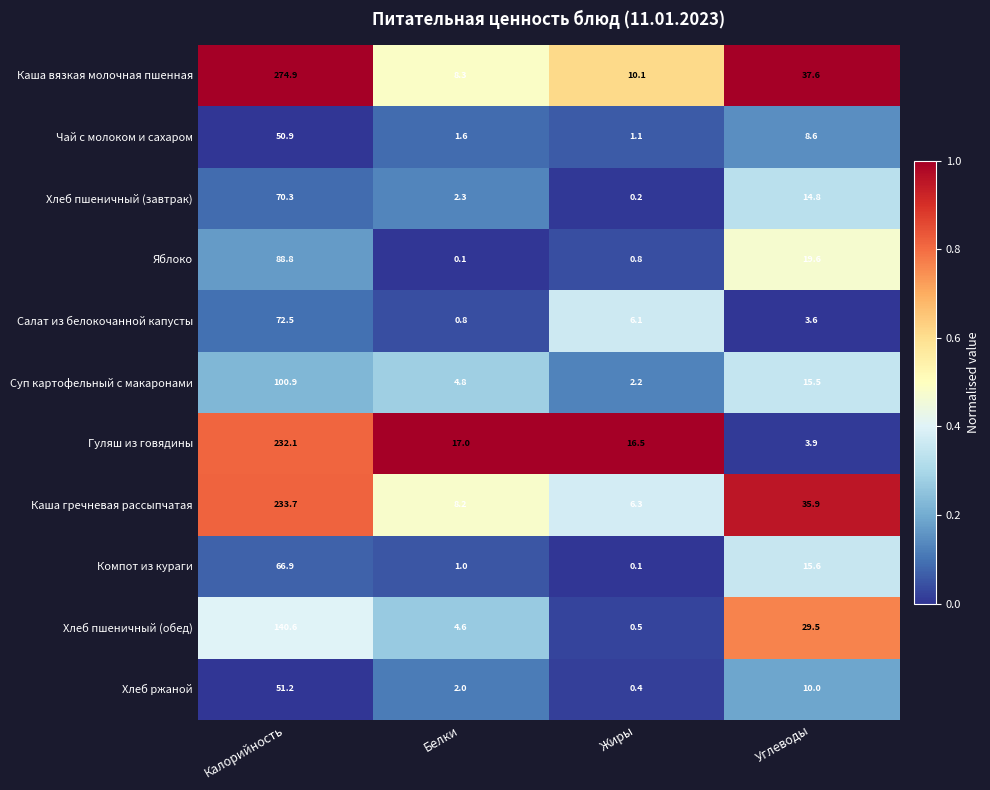

What is the difference between the Салат из белокочанной капусты values at Жиры and Углеводы?

2.5